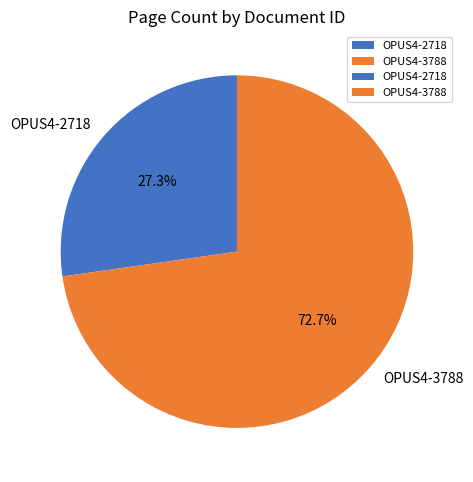

To the nearest percent, what is the combined percentage of OPUS4-2718 and OPUS4-3788?

100%